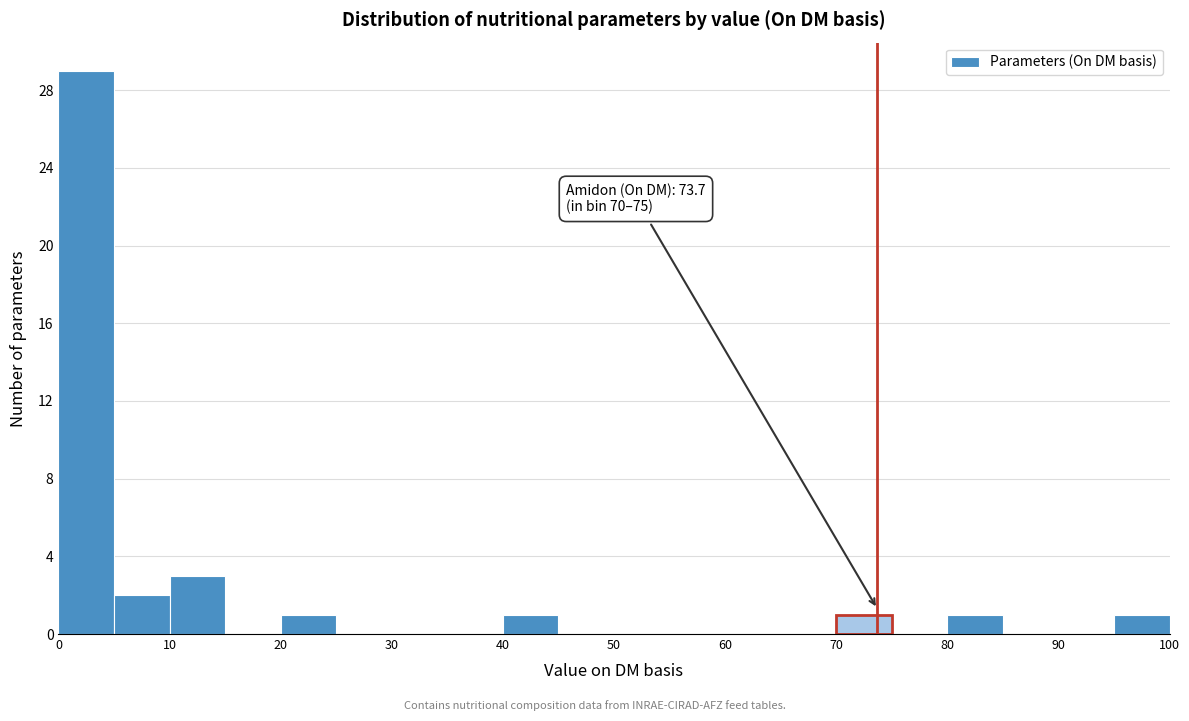

Over which range of the x-axis is the bar tallest?

0 to 5